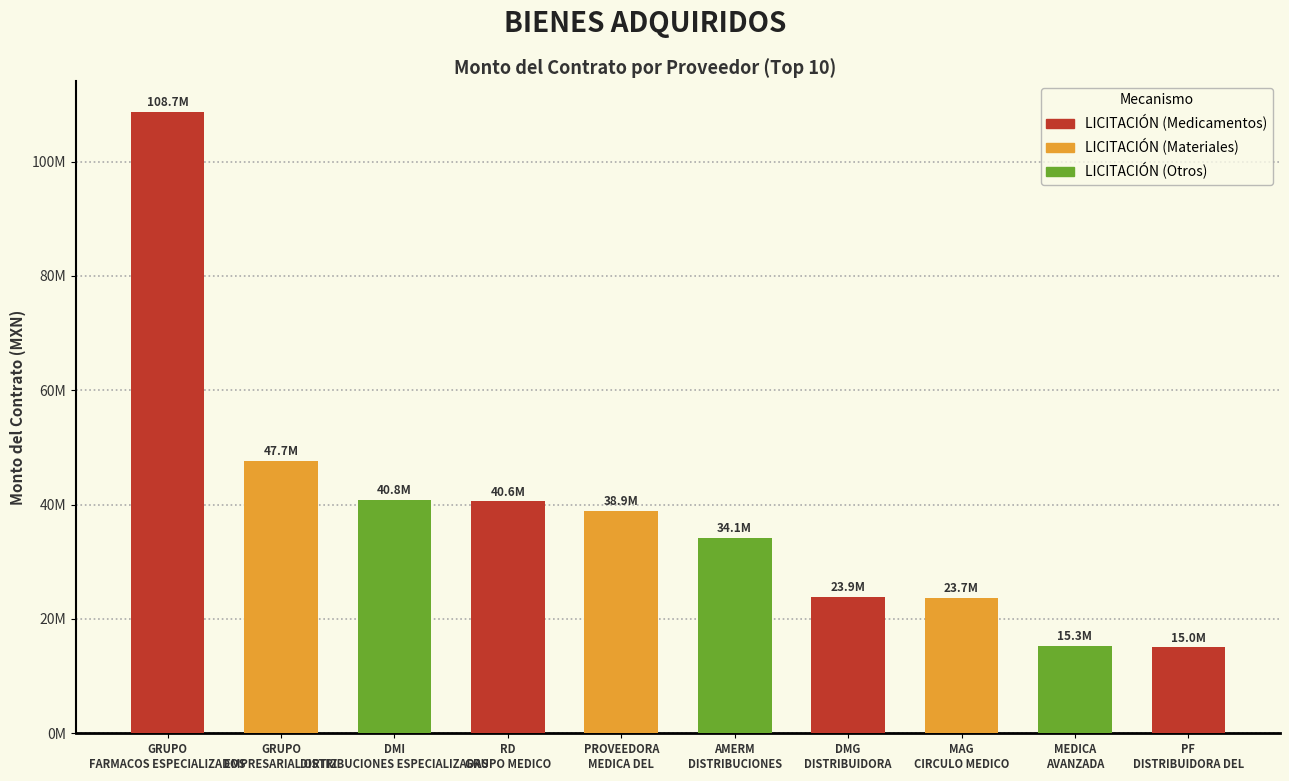

True or false: the data shows 57763095.9 at PROVEEDORA
MEDICA DEL.

False